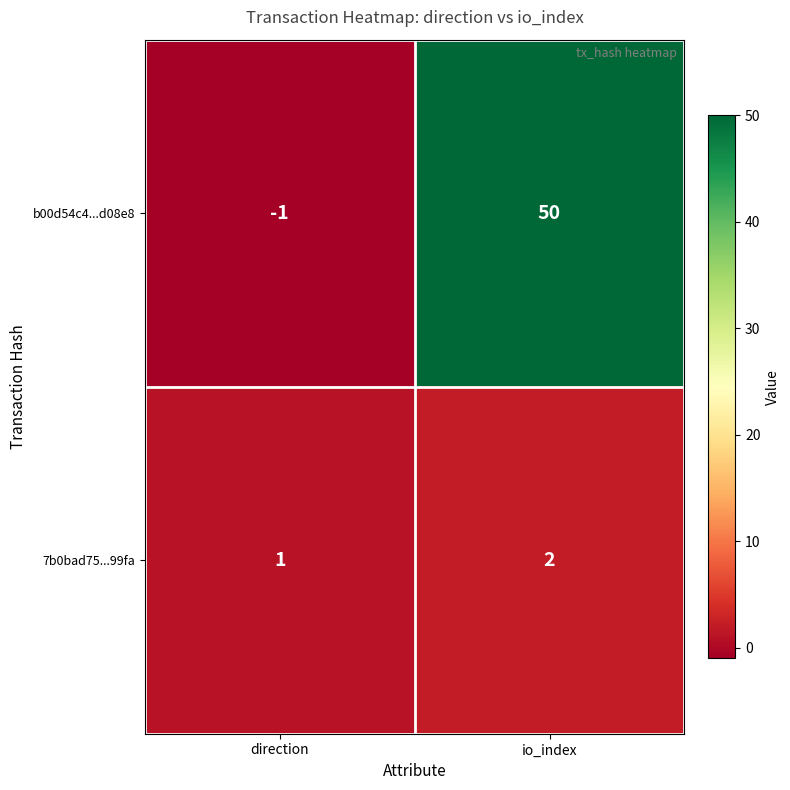

Which series has the largest total across all categories?

b00d54c4...d08e8